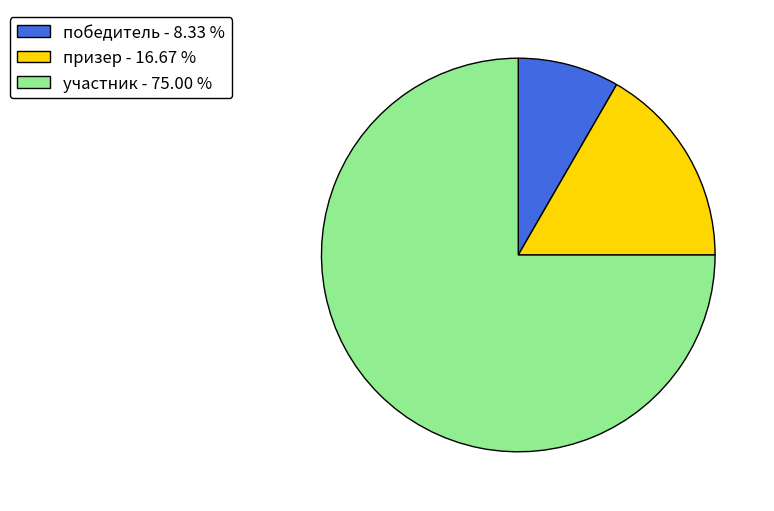

What is the majority slice?

участник